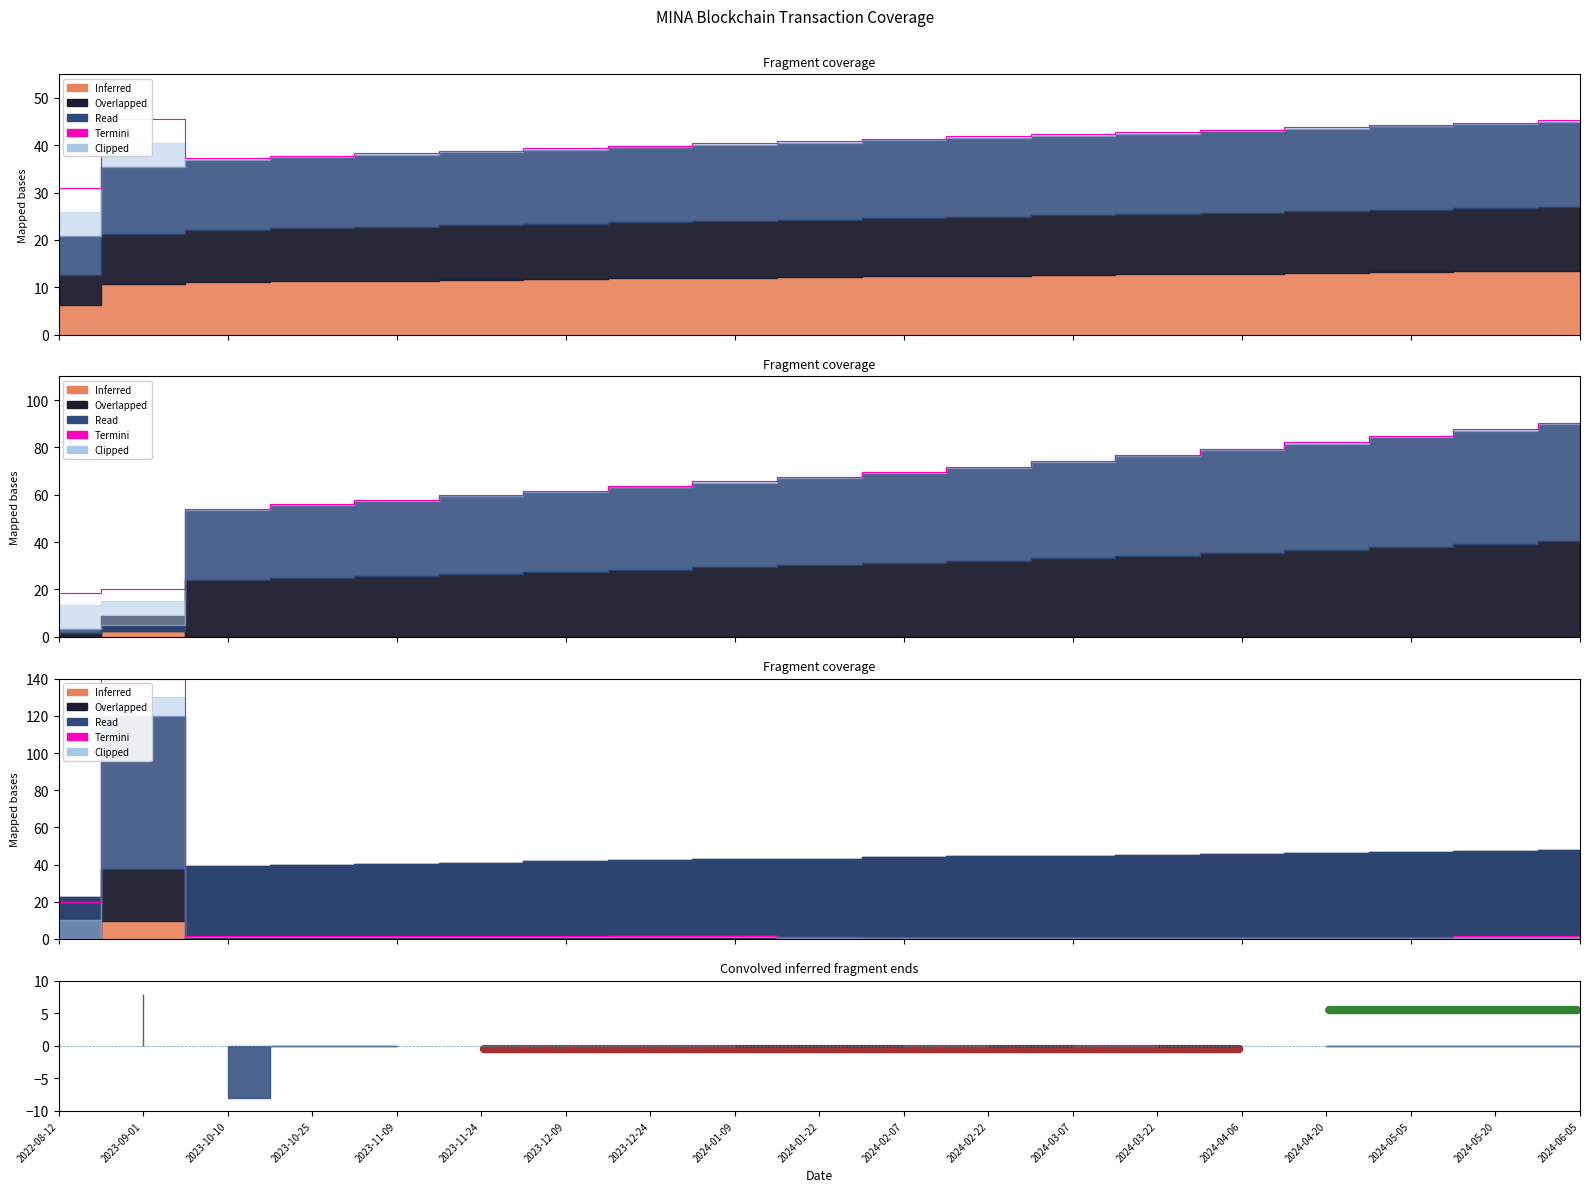

What position from the right is 2024-01-22?

10